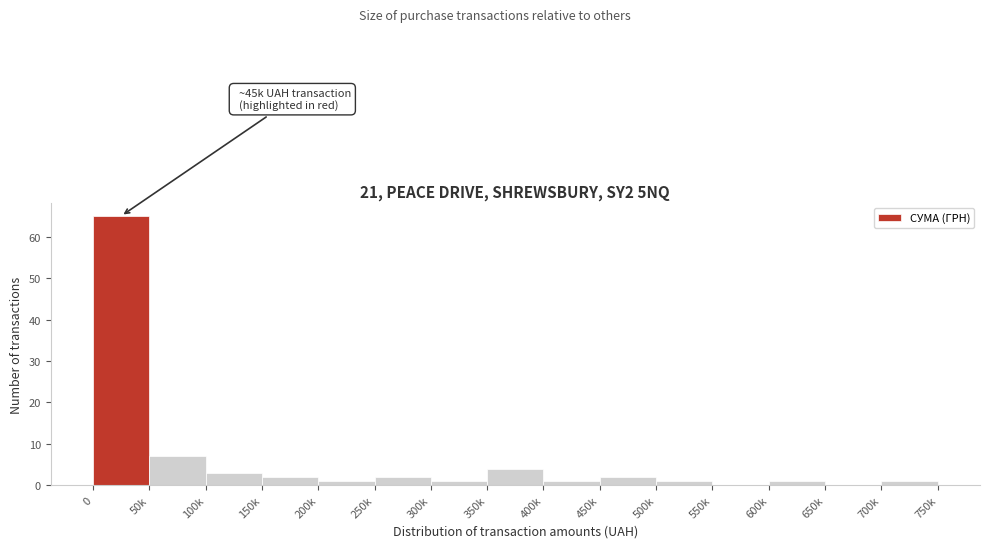

Reading left to right, extract all data points from this chart.

0=65	50k=7	100k=3	150k=2	200k=1	250k=2	300k=1	350k=4	400k=1	450k=2	500k=1	550k=0	600k=1	650k=0	700k=1